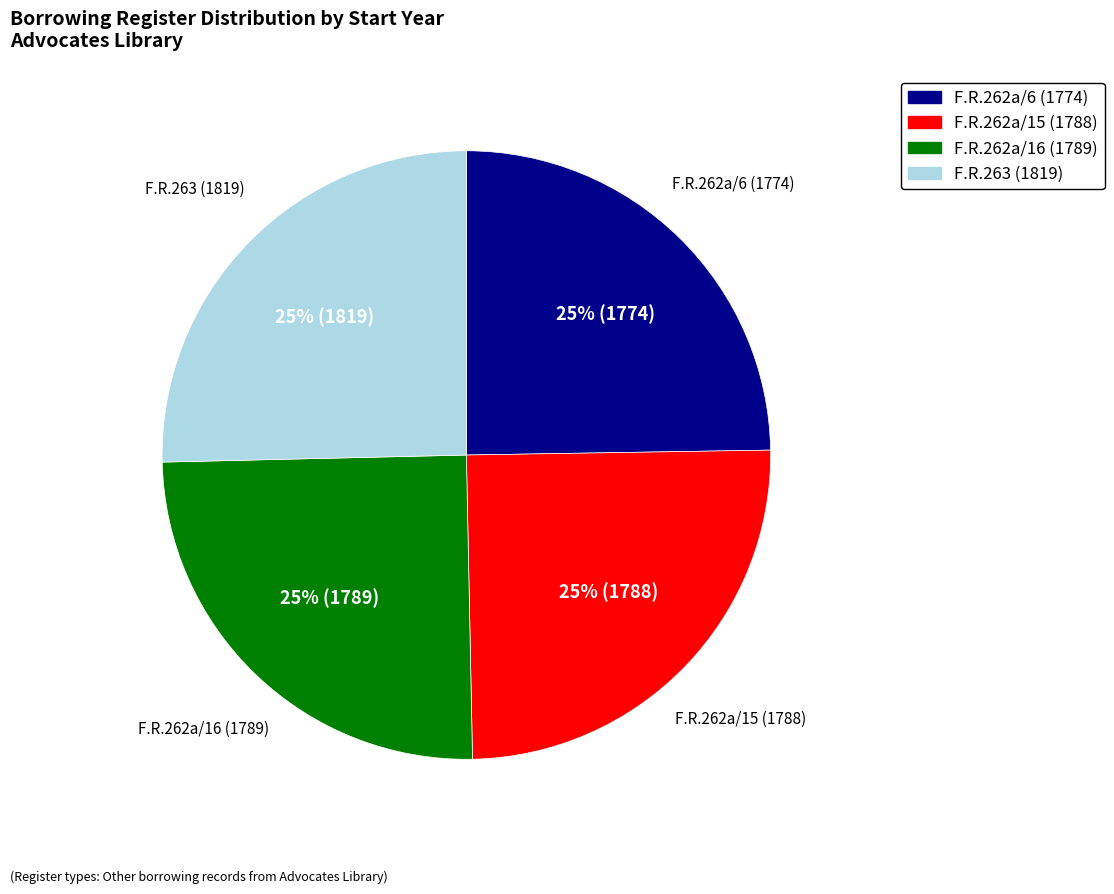

To the nearest percent, what is the average slice percentage?

25%